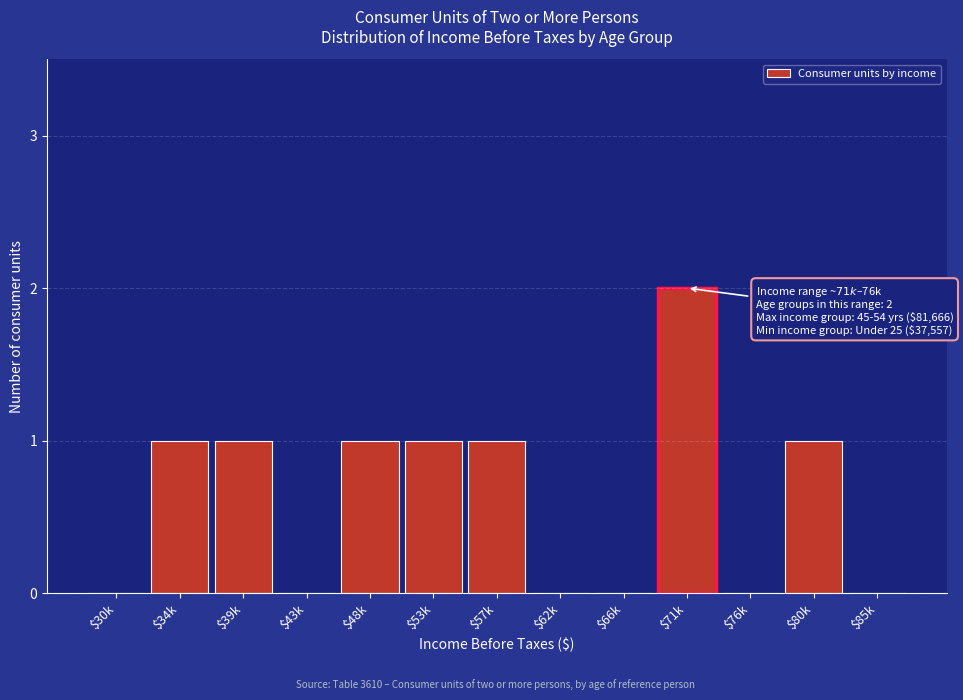

The chart shows a value of 0 at $85k. True or false?

True